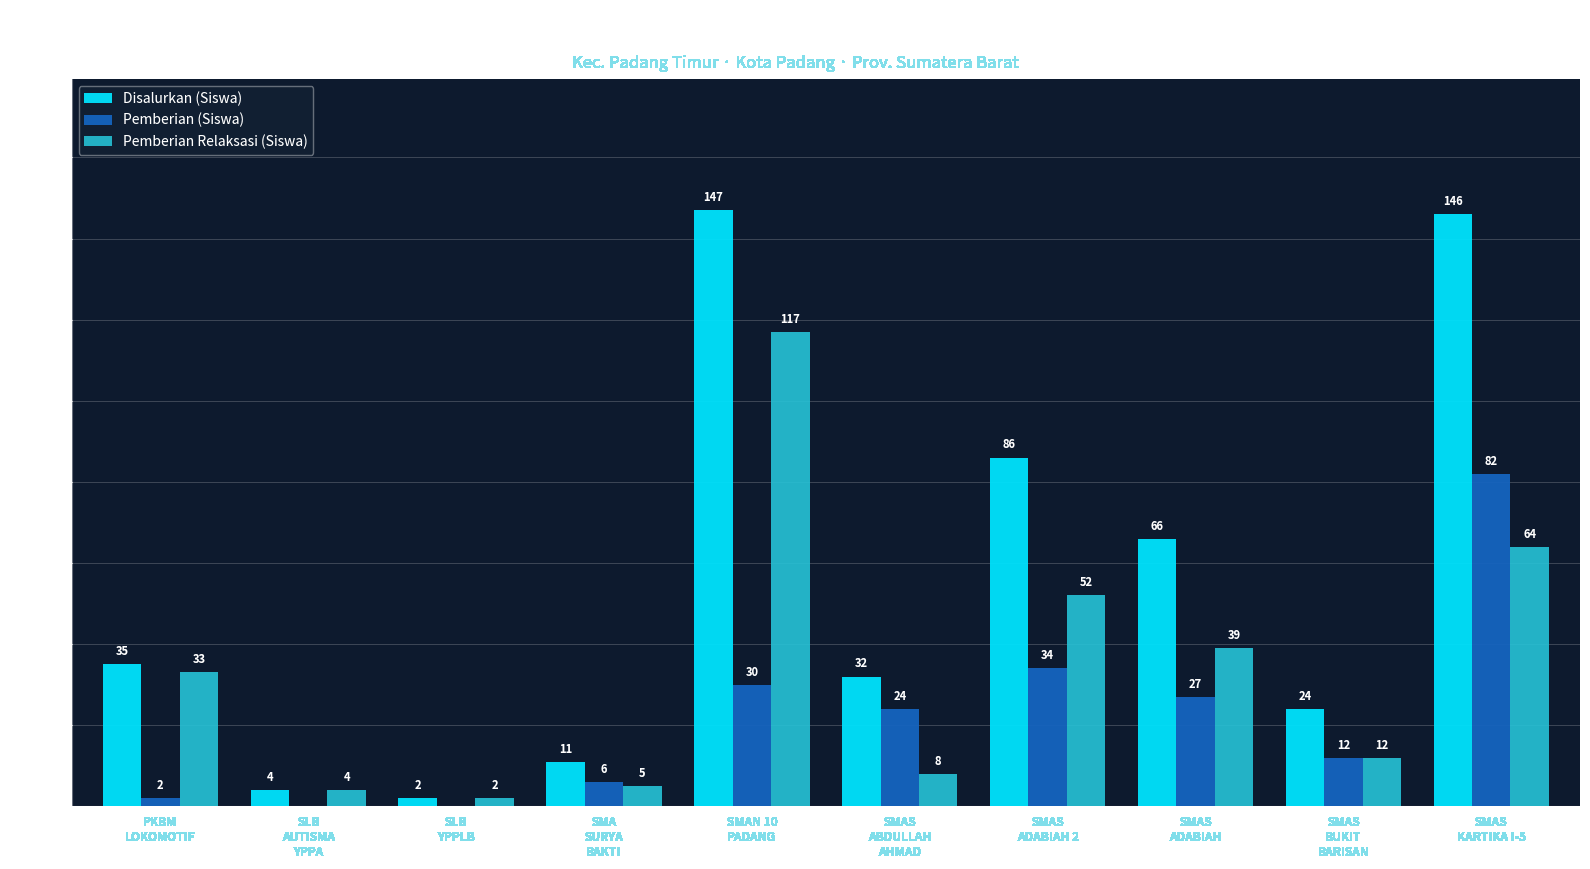

Is the value of Pemberian (Siswa) at SMAS
BUKIT
BARISAN greater than the value of Disalurkan (Siswa) at SLB
AUTISMA
YPPA?

Yes